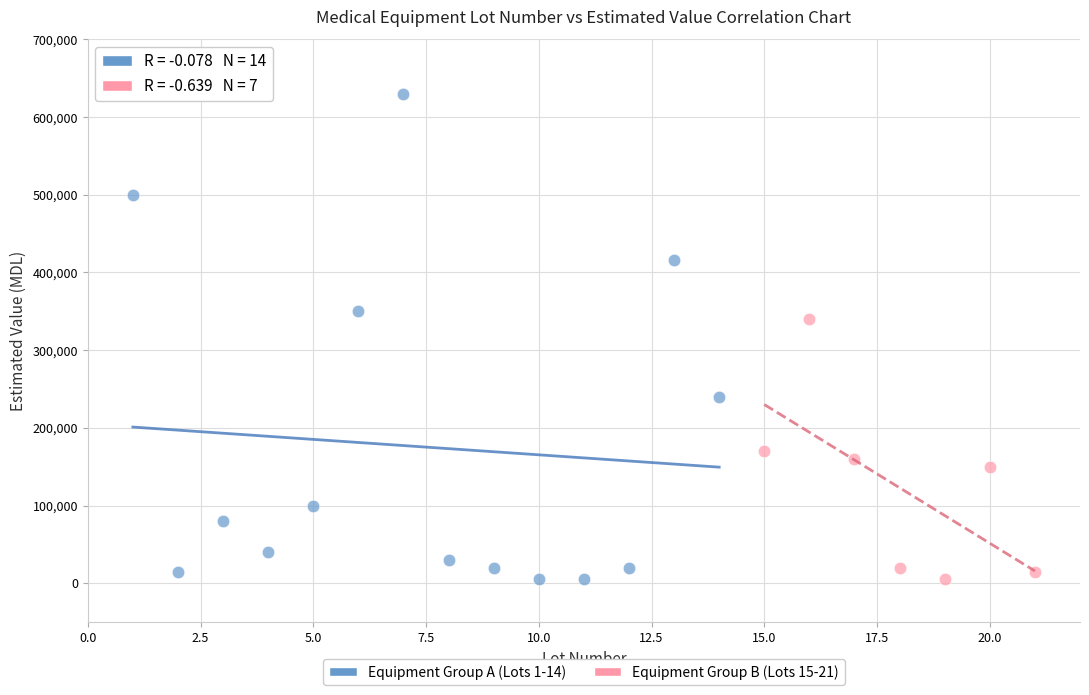

Which series has the widest spread of Y values?

Equipment Group A (Lots 1-14)